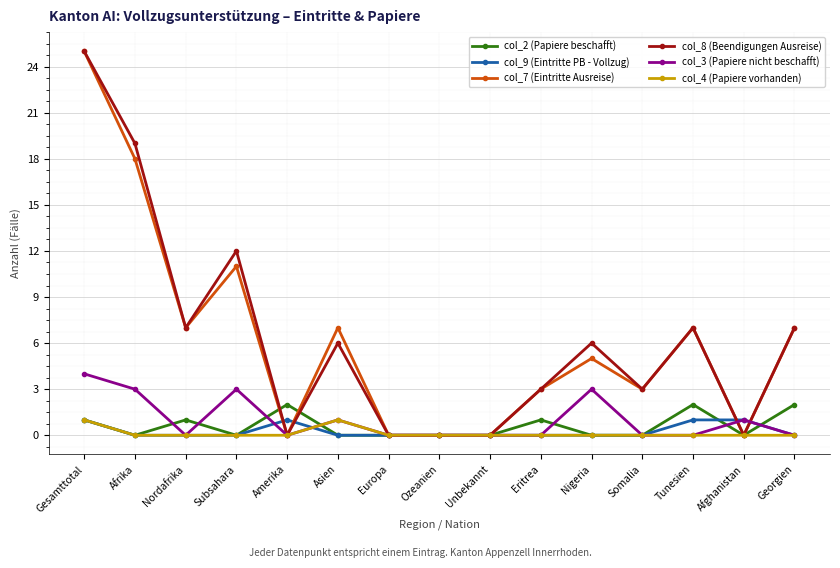

What are all the series names shown in the legend?

col_2 (Papiere beschafft), col_9 (Eintritte PB - Vollzug), col_7 (Eintritte Ausreise), col_8 (Beendigungen Ausreise), col_3 (Papiere nicht beschafft), col_4 (Papiere vorhanden)